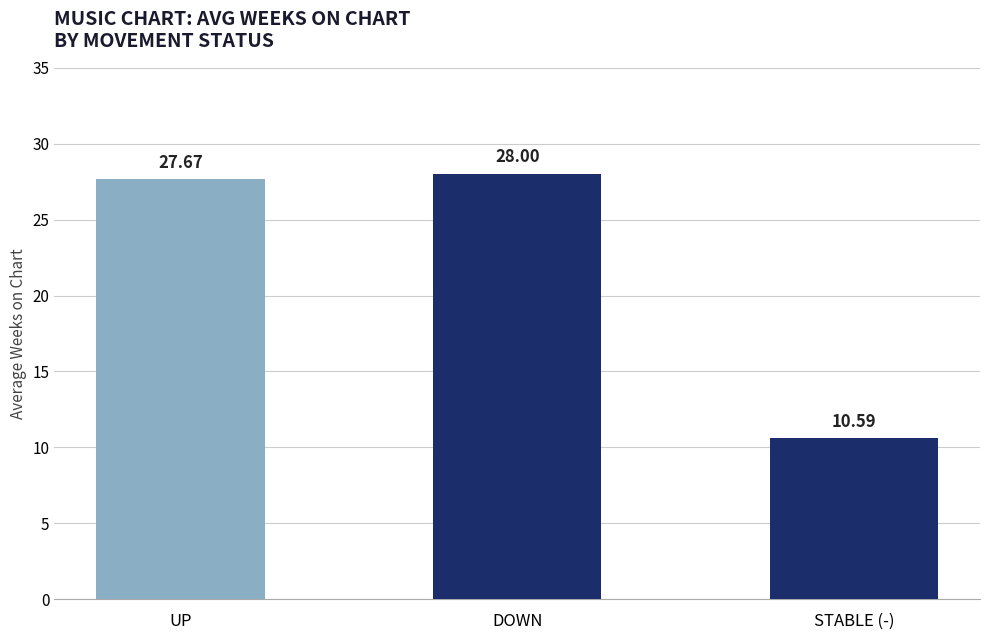

Rank the categories by value from highest to lowest.

DOWN, UP, STABLE (-)